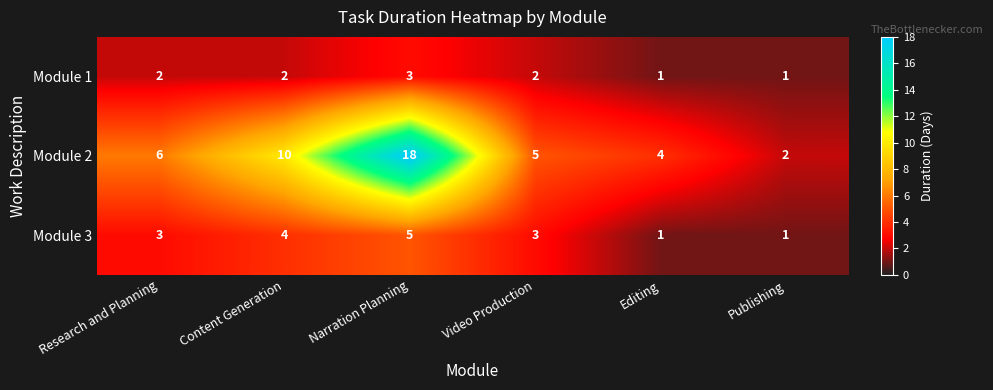

What is the maximum value shown in the chart?

18